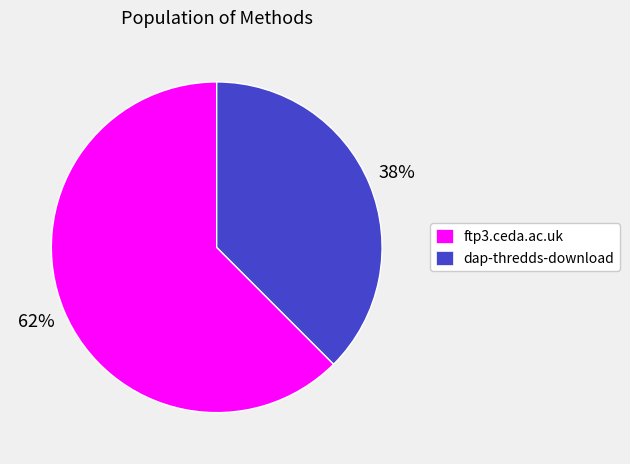

To the nearest percent, what percentage of the pie is dap-thredds-download?

38%